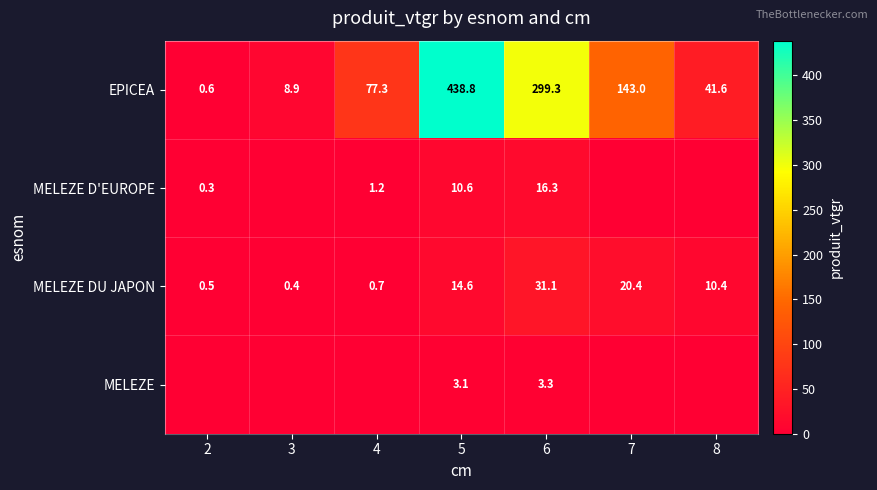

The MELEZE series shows 5.7 at 6. True or false?

False